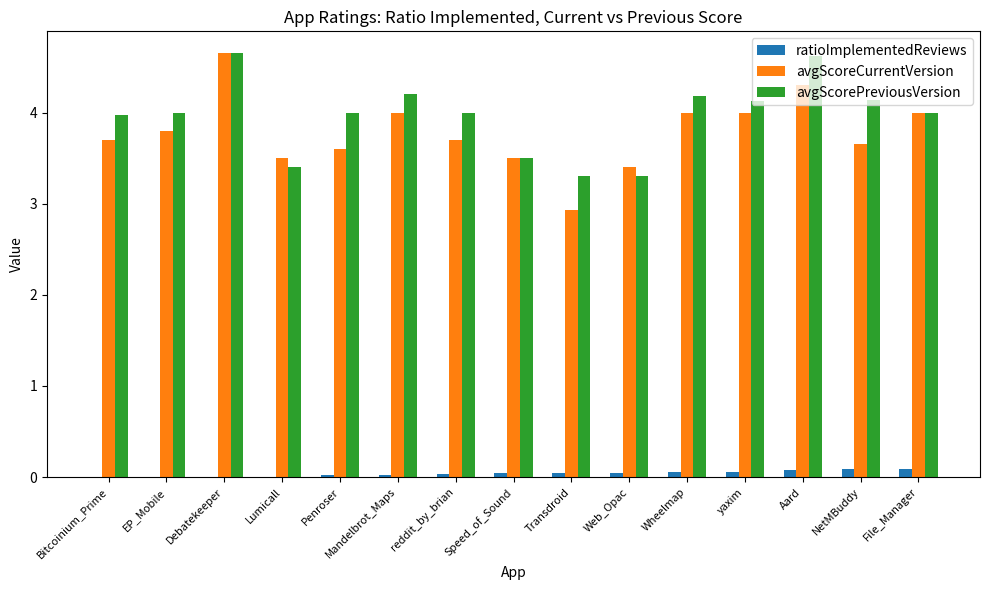

What is the total value across all series at Bitcoinium_Prime?

7.7